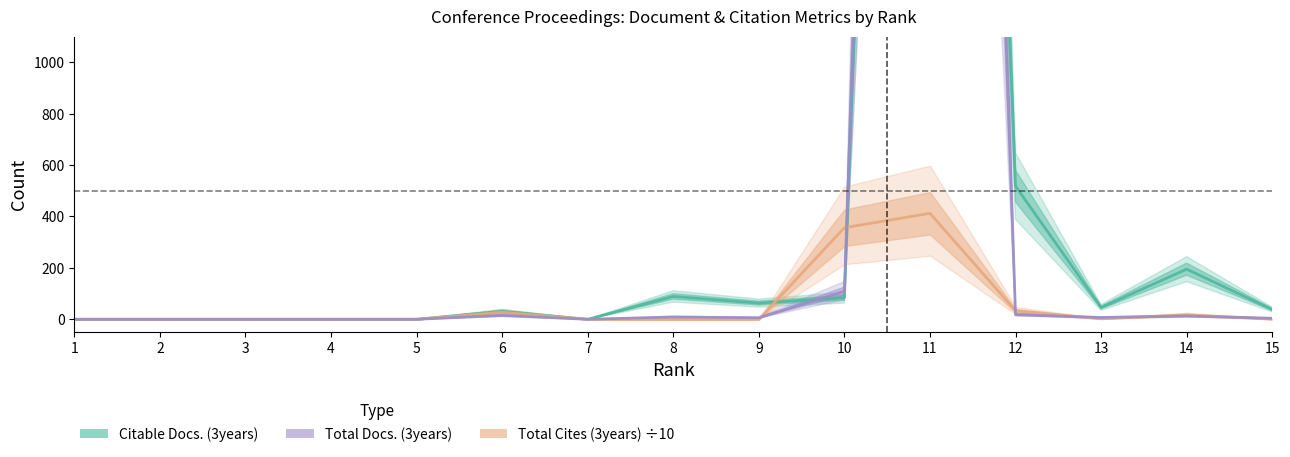

What is the difference between the maximum and minimum values in the Total Cites (3years) ÷10 series?

412.4